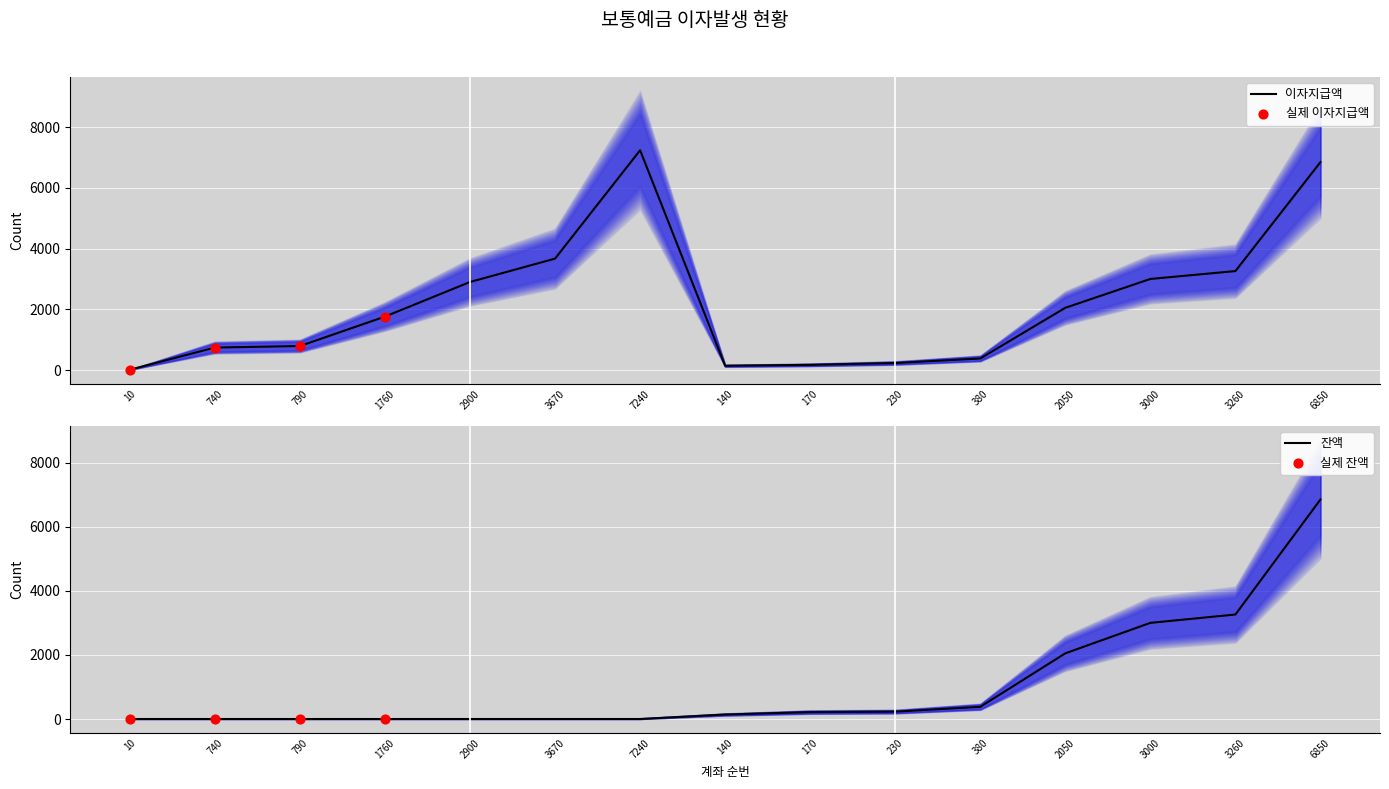

Which series contains the highest Y value?

반기중이자지급액